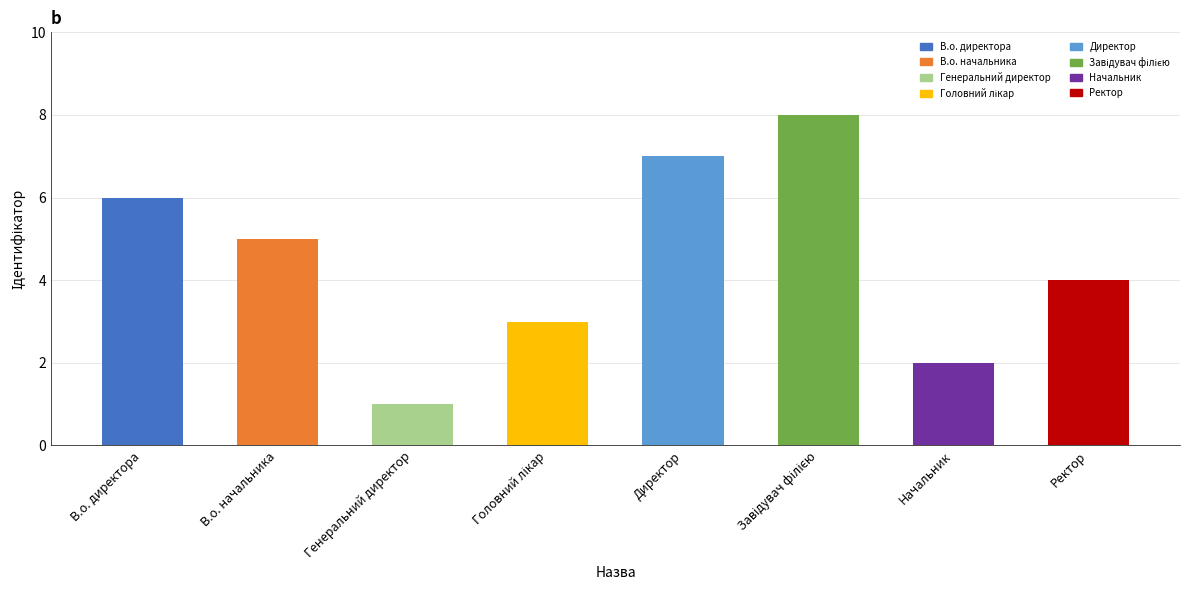

Which has a higher value, Генеральний директор or Начальник?

Начальник